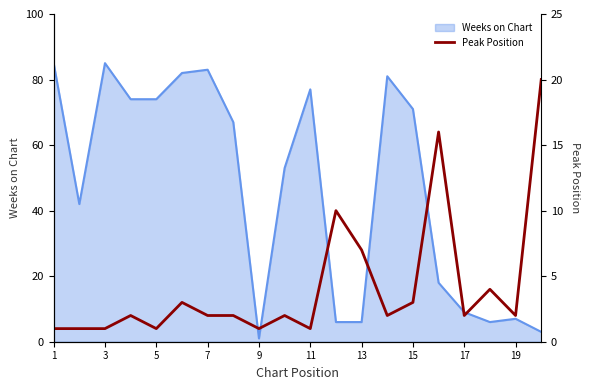

What is the minimum value shown in the chart?

1